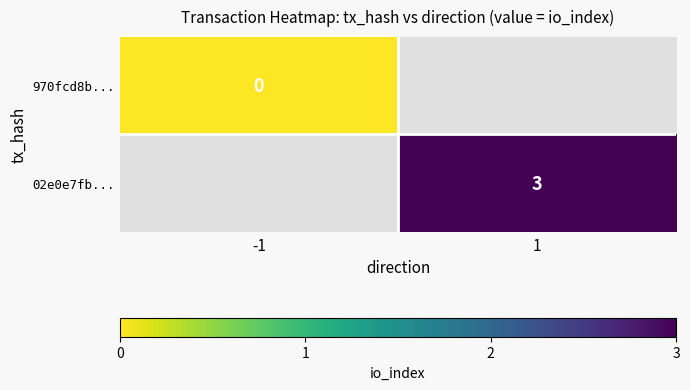

How many series are shown in this chart?

2